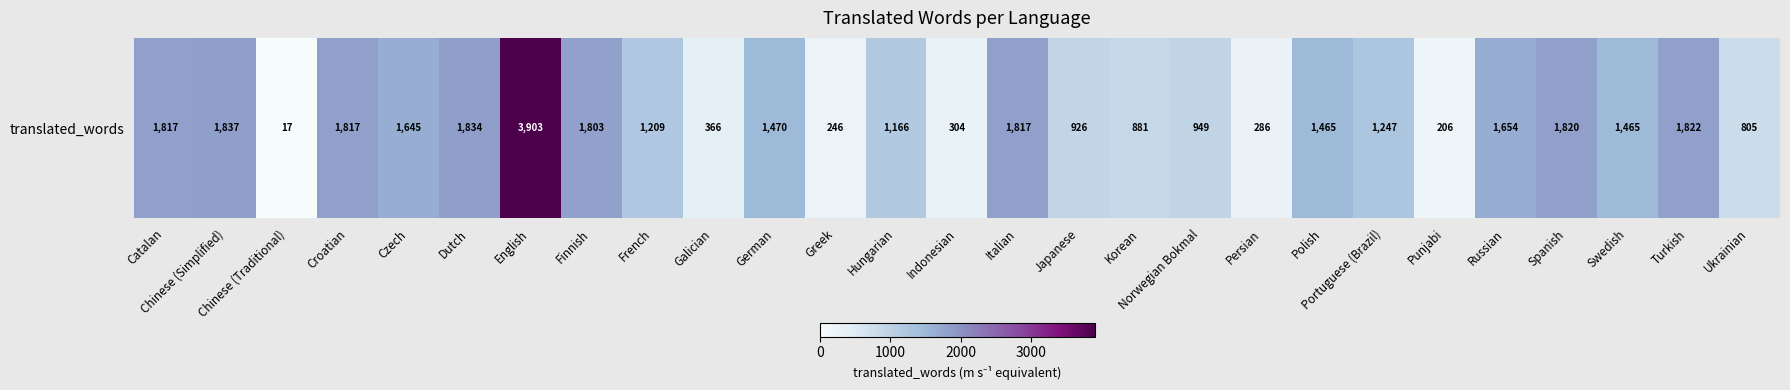

Rank the categories by value from highest to lowest.

English, Chinese (Simplified), Dutch, Turkish, Spanish, Catalan, Croatian, Italian, Finnish, Russian, Czech, German, Polish, Swedish, Portuguese (Brazil), French, Hungarian, Norwegian Bokmal, Japanese, Korean, Ukrainian, Galician, Indonesian, Persian, Greek, Punjabi, Chinese (Traditional)